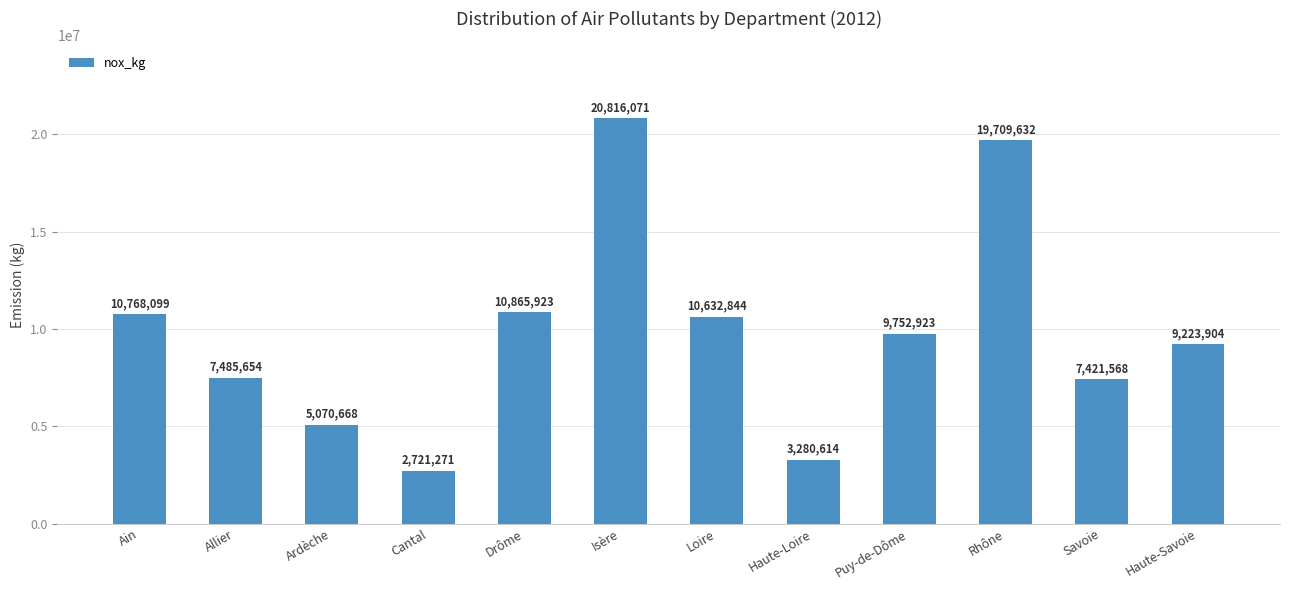

Are the bars horizontal?

No